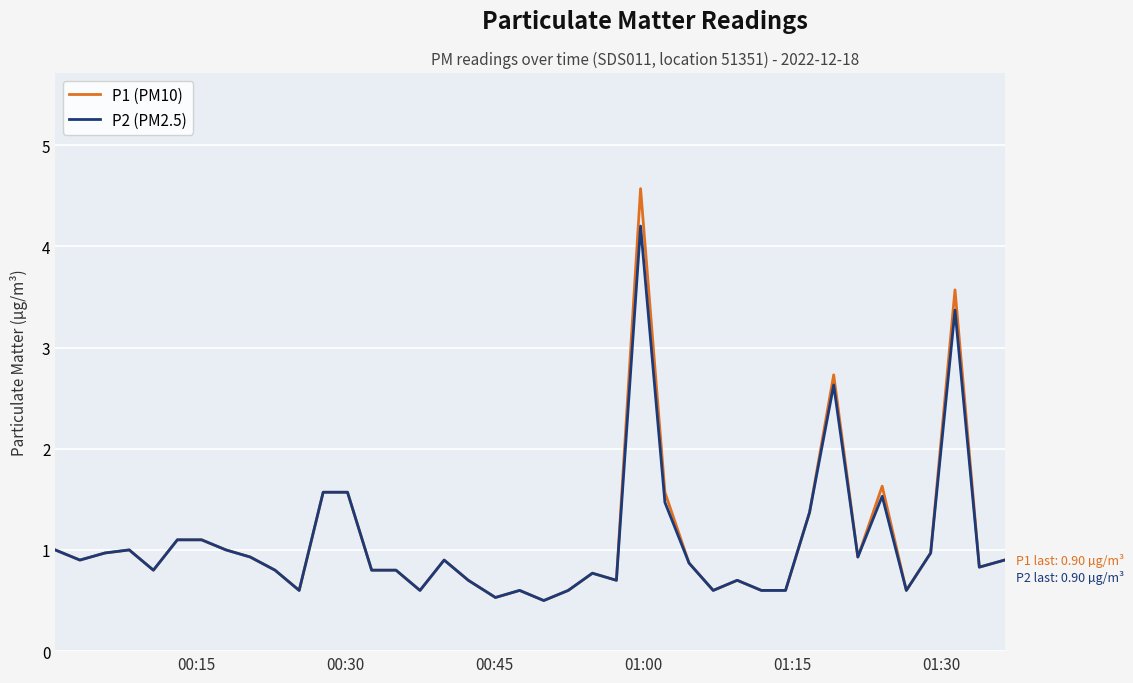

Which series has the largest range (max minus min)?

P1 (PM10)